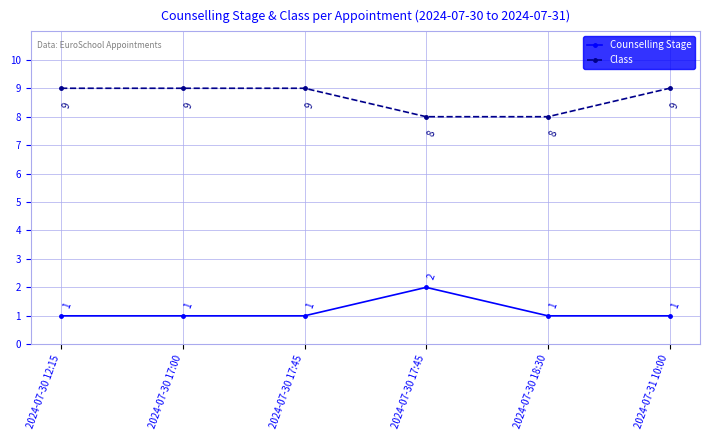

What is the maximum value for Class?

9